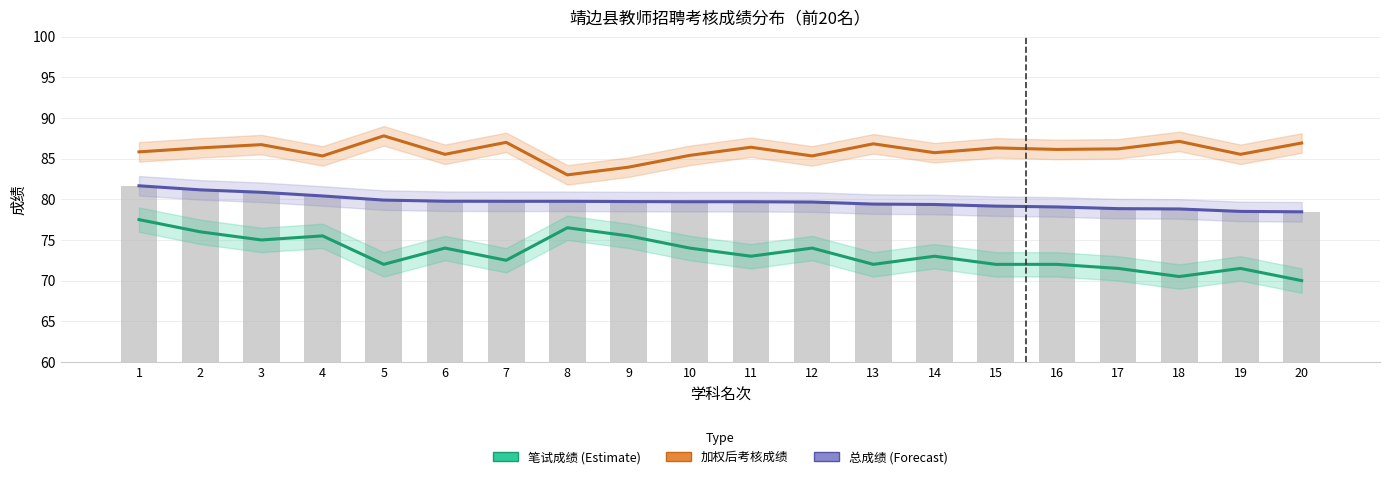

What is the value of the 笔试成绩 (Estimate) bar at the 15th from the left?

72.0